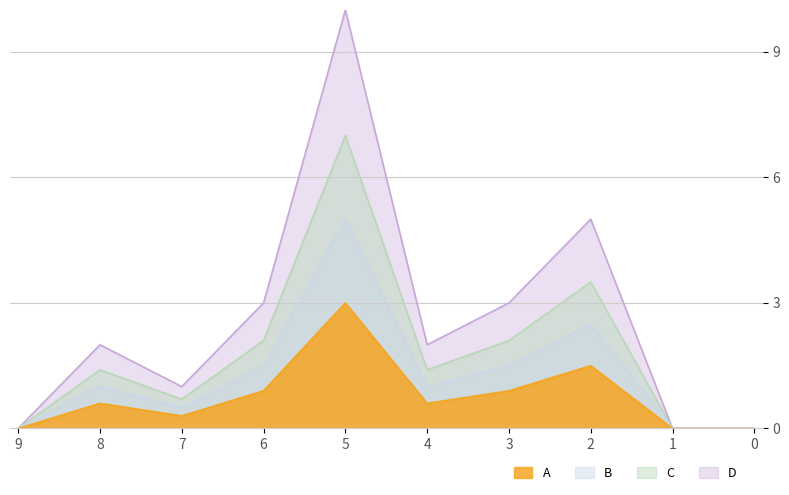

True or false: A and B cross at least once.

False